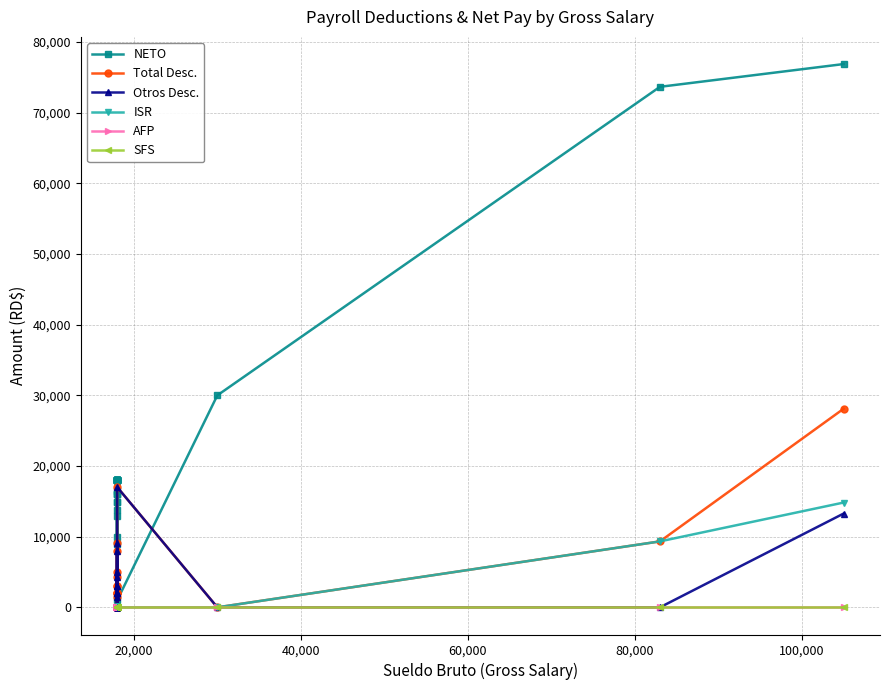

Which series has the largest total across all categories?

NETO